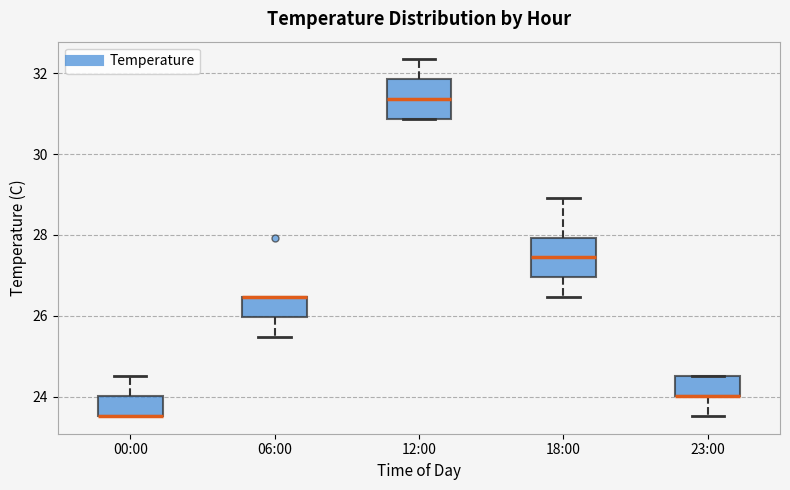

Where does the lower whisker of the box for 06:00 end on the y-axis? The values are not printed on the chart, so give them approximately, as read against the axis.

25.4